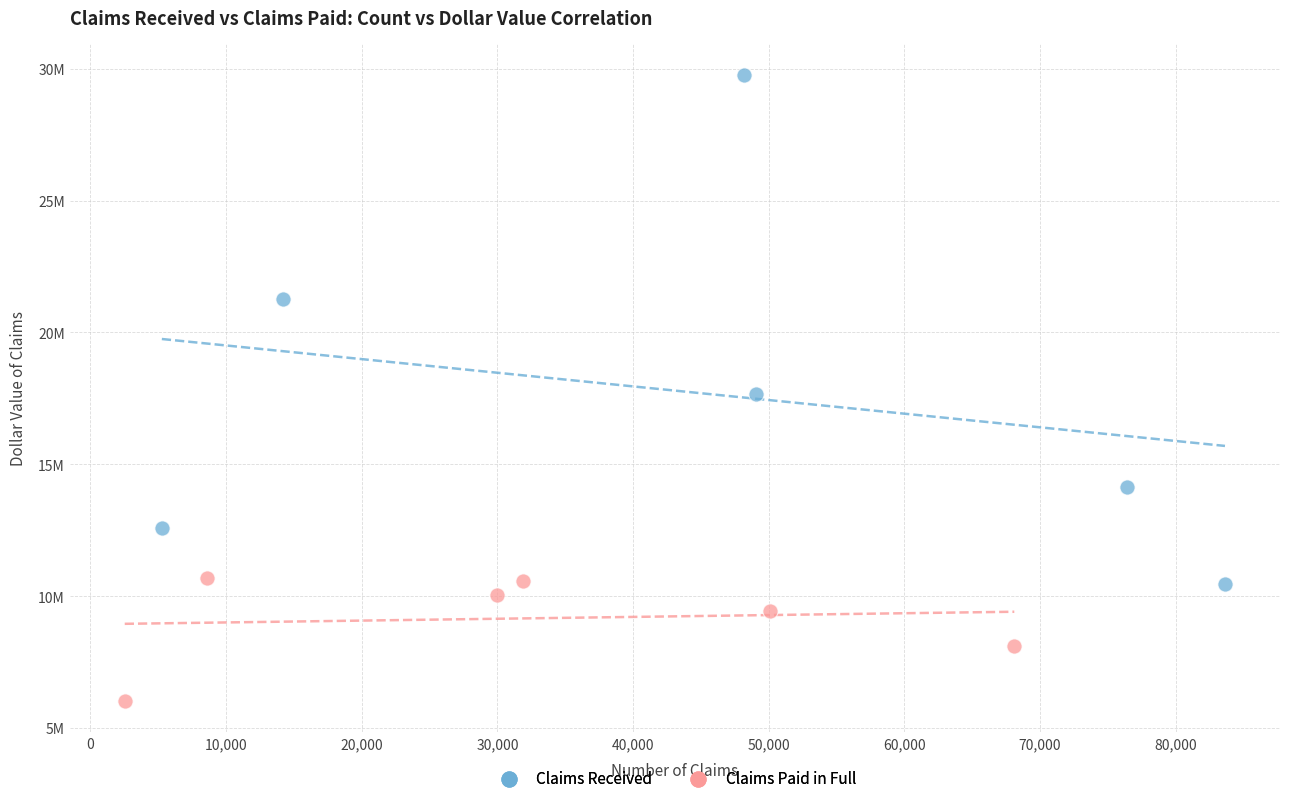

What are all the series names shown in the legend?

Claims Received, Claims Paid in Full